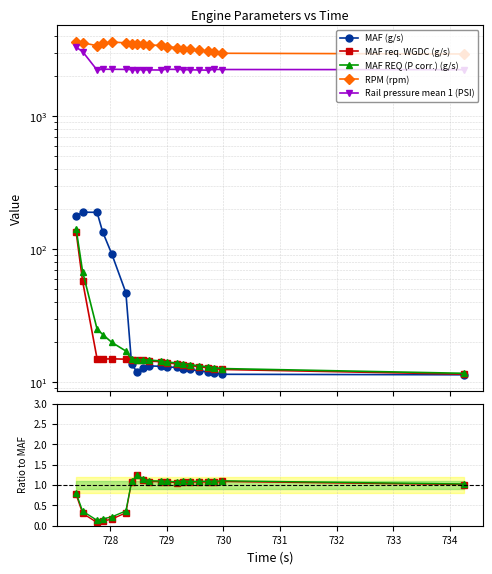

True or false: RPM (rpm) and Rail pressure mean 1 (PSI) intersect in this chart.

False